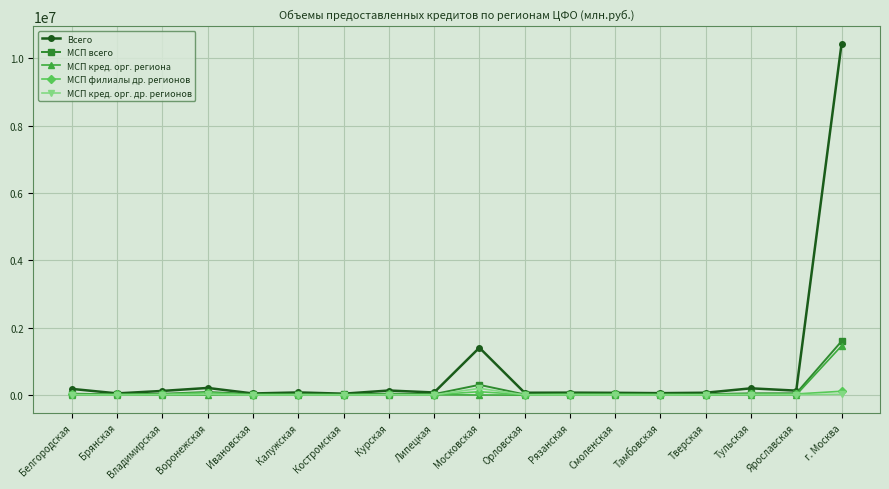

At which category is the sum across all series the highest?

г. Москва